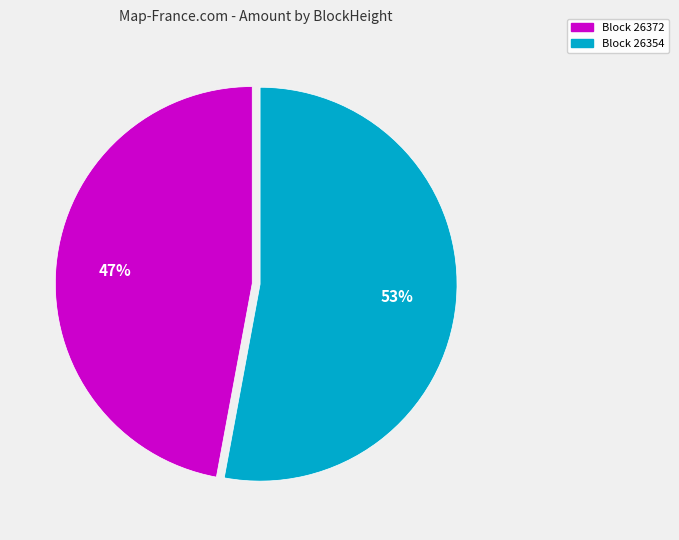

Is there a majority slice in this chart?

Yes